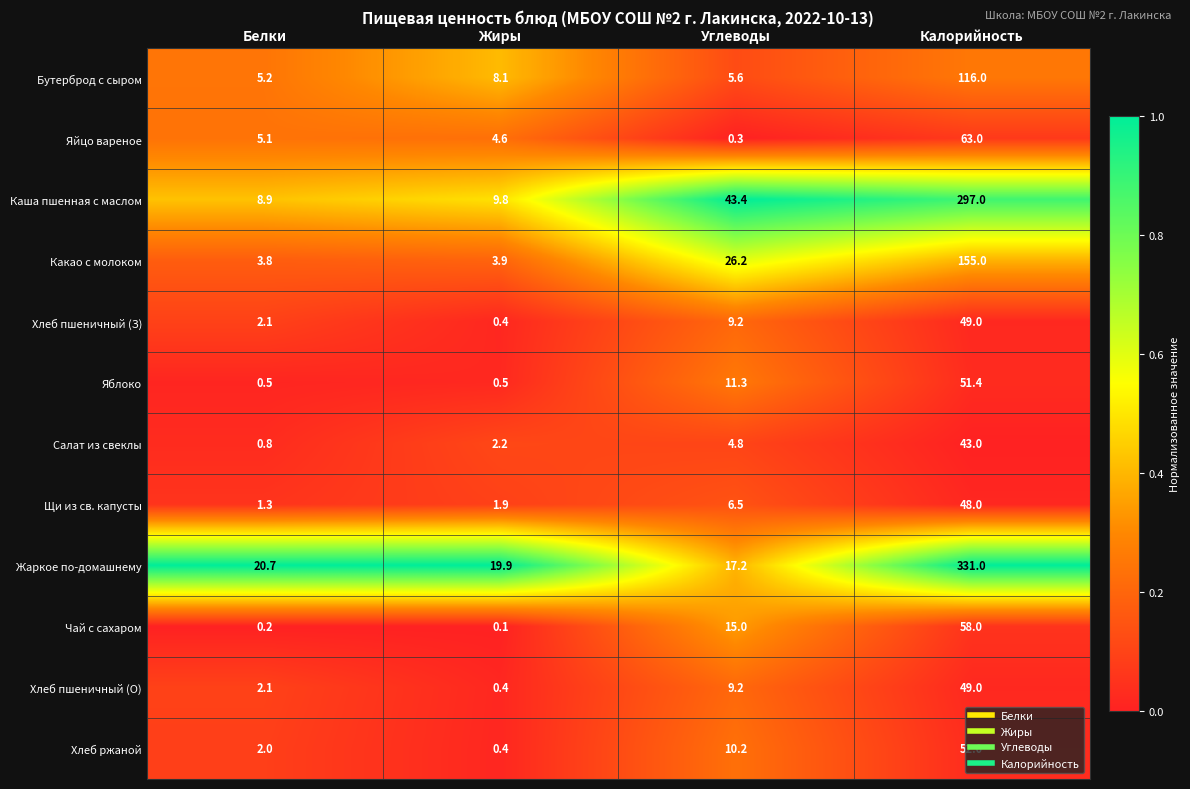

True or false: Чай с сахаром has a value of 15.0 at Углеводы.

True